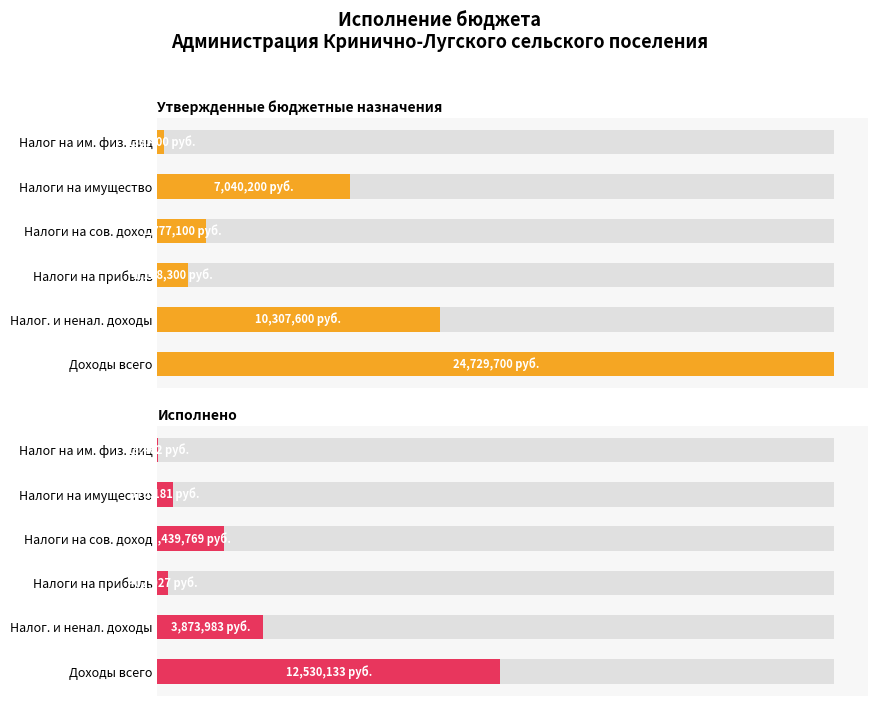

Is the value of Исполнено at Доходы всего greater than the value of Утвержденные бюджетные назначения at Налог на им. физ. лиц?

Yes